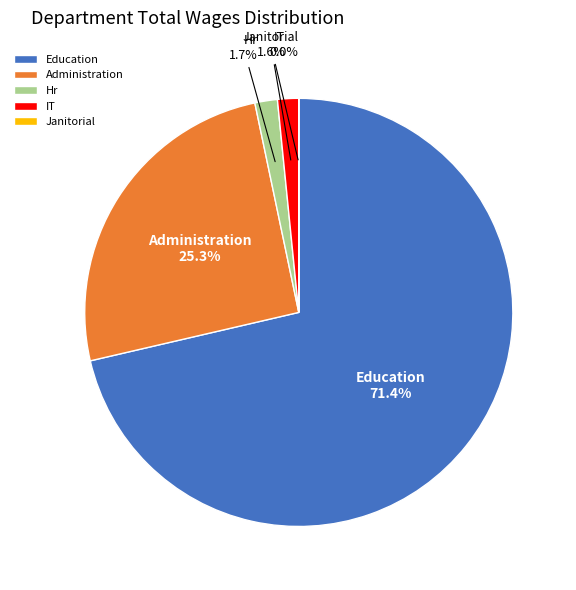

What portion of the pie excludes Hr?

98.3%